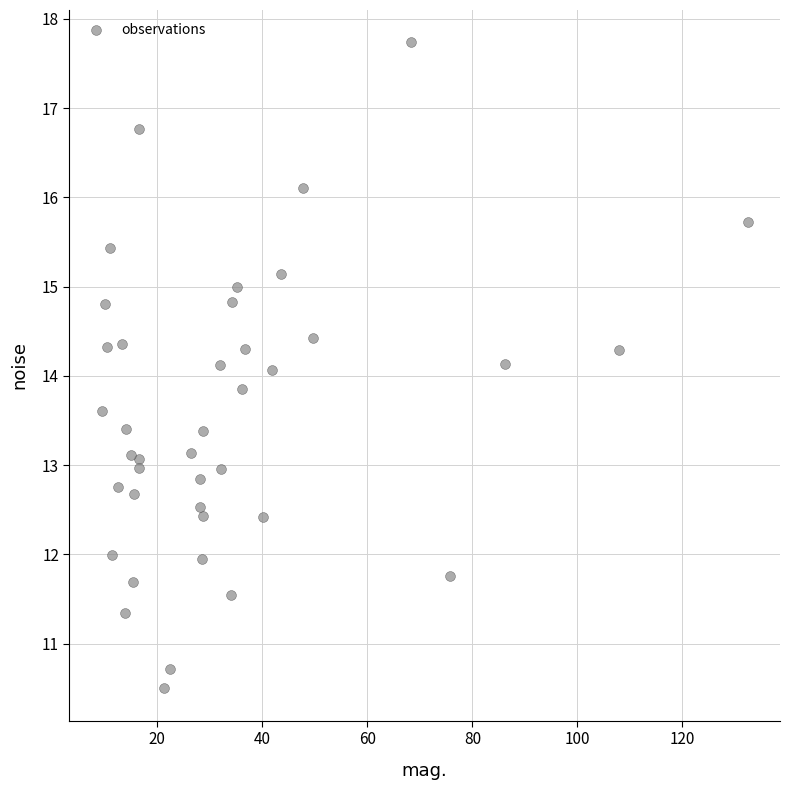

What is the range of X values (max minus min)?

123.0